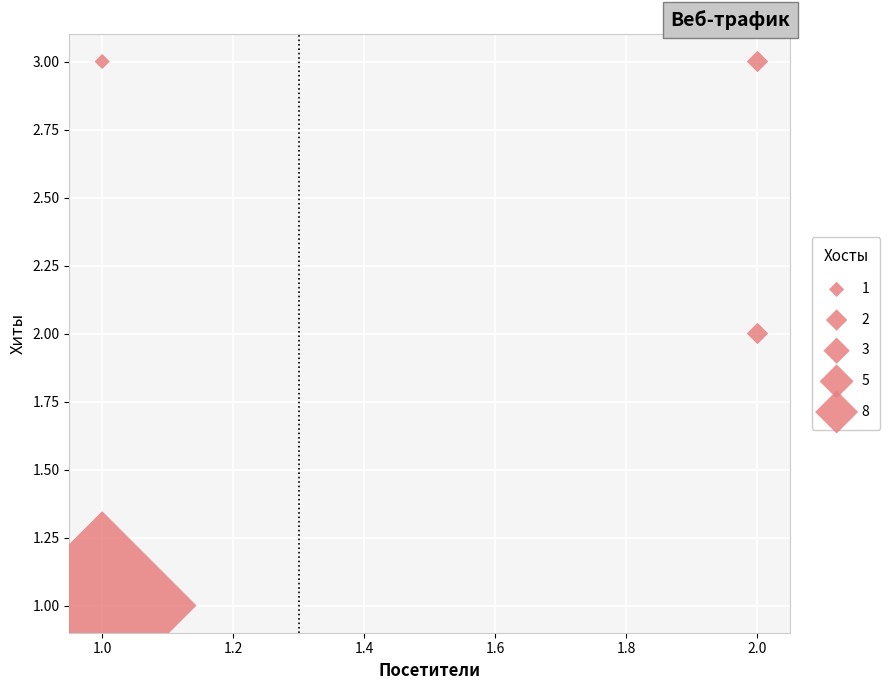

List the coordinates of all points as (Y, X) pairs, reading left to right.

(1, 1)  (3, 1)  (2, 2)  (3, 2)